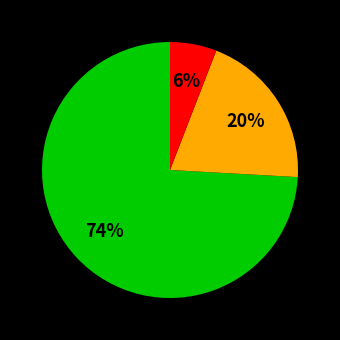

How many segments does this pie chart have?

3